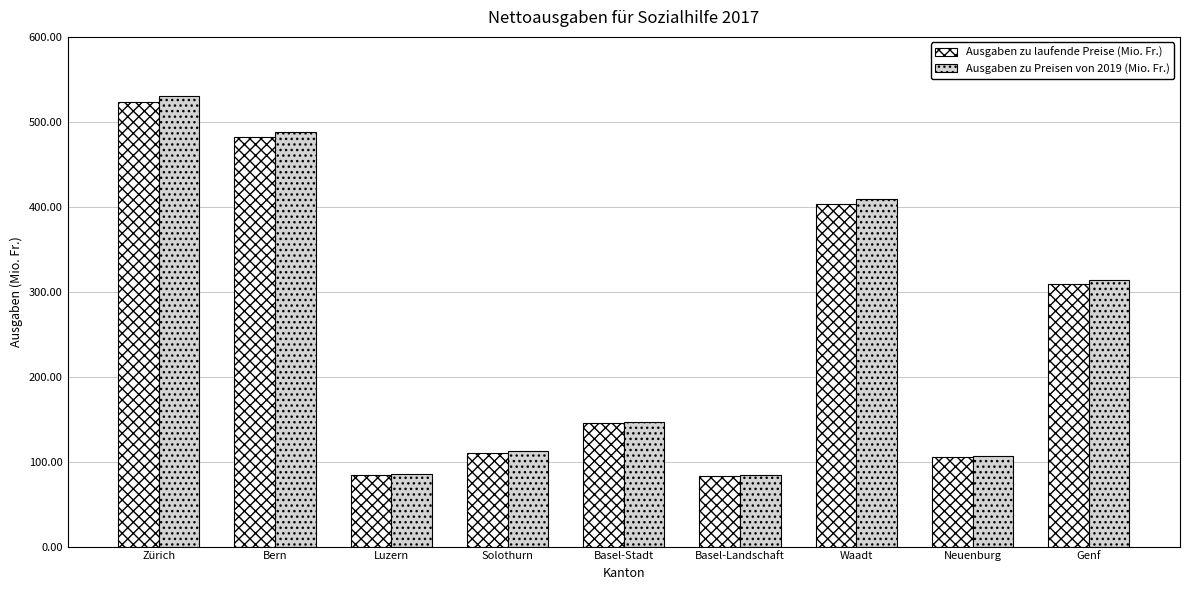

True or false: Ausgaben zu Preisen von 2019 (Mio. Fr.) has a value of 164.0 at Neuenburg.

False